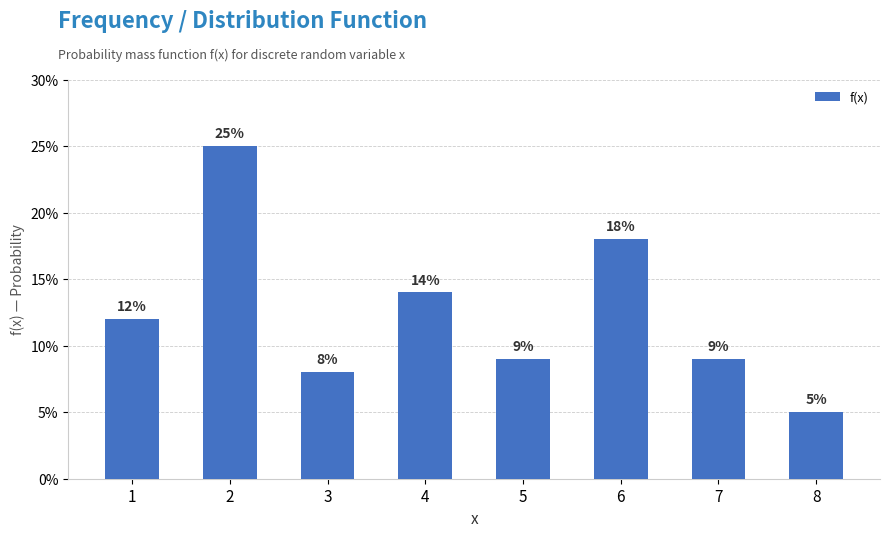

Count the values in the range 0 to 1.

8